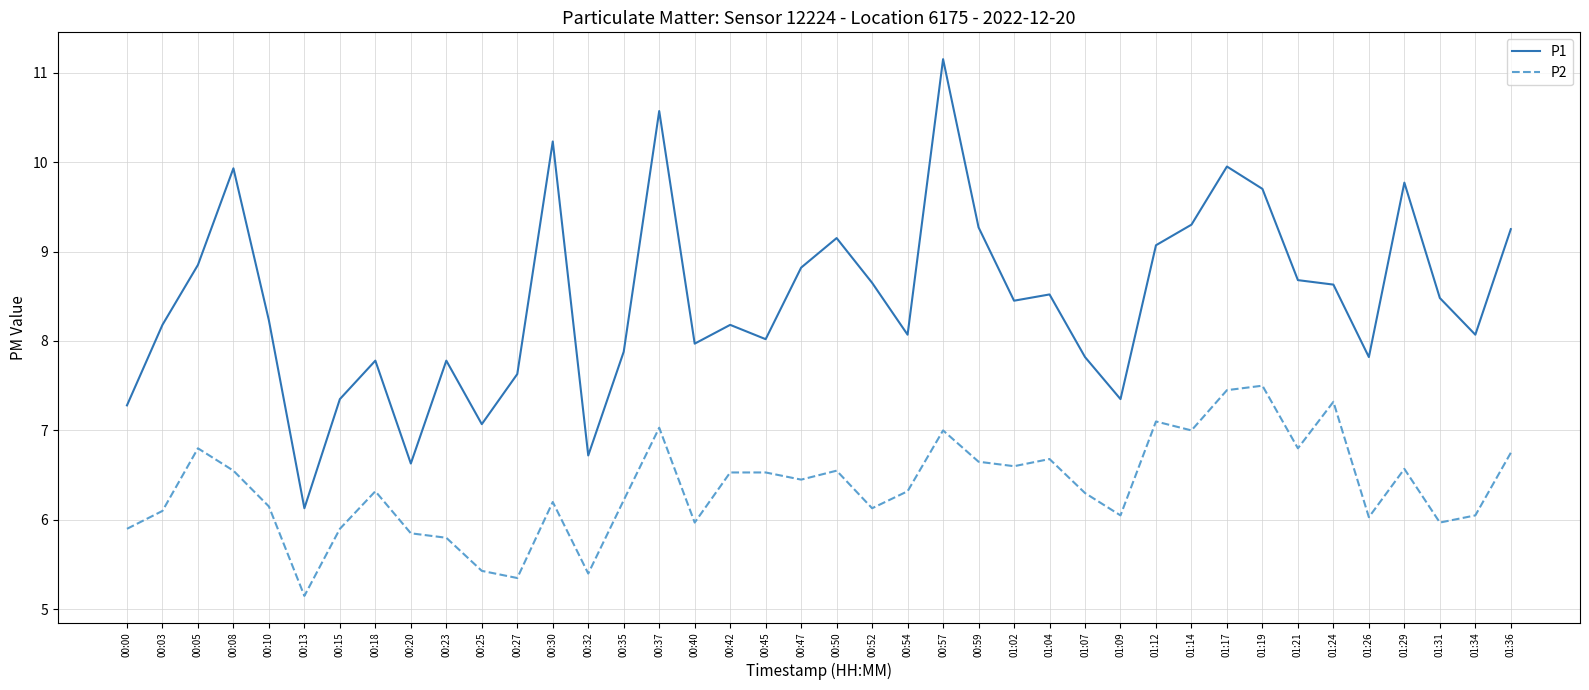

Which series changed the most between 00:23 and 00:52?

P1